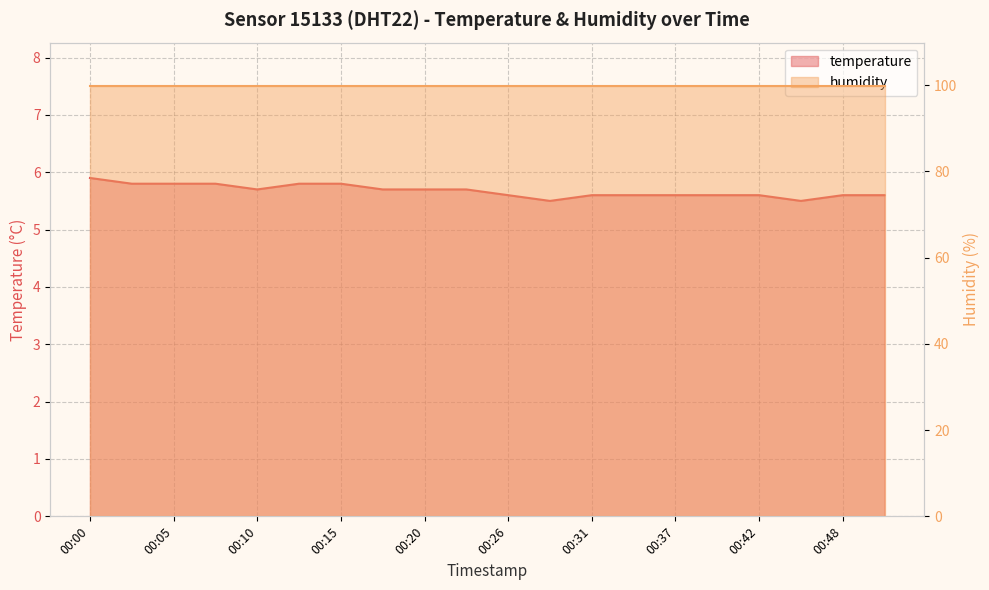

What is the approximate value at 00:12?

5.8